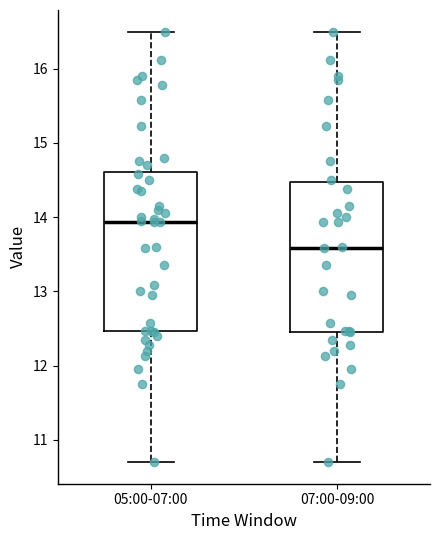

Where is the lower edge of the box for 05:00-07:00 on the y-axis? The values are not printed on the chart, so give them approximately, as read against the axis.

12.5